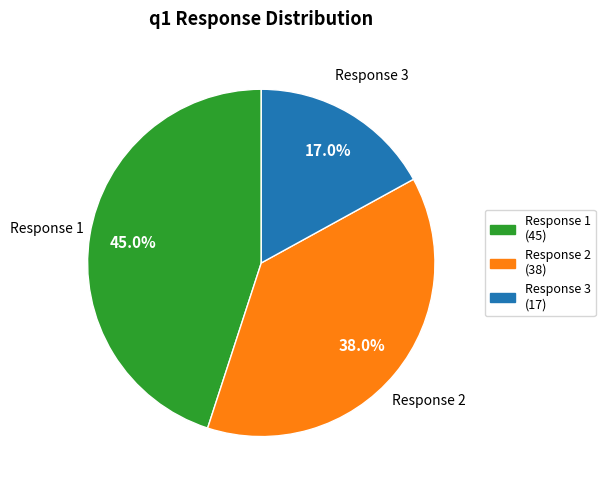

To the nearest percent, what is the average slice percentage?

33%